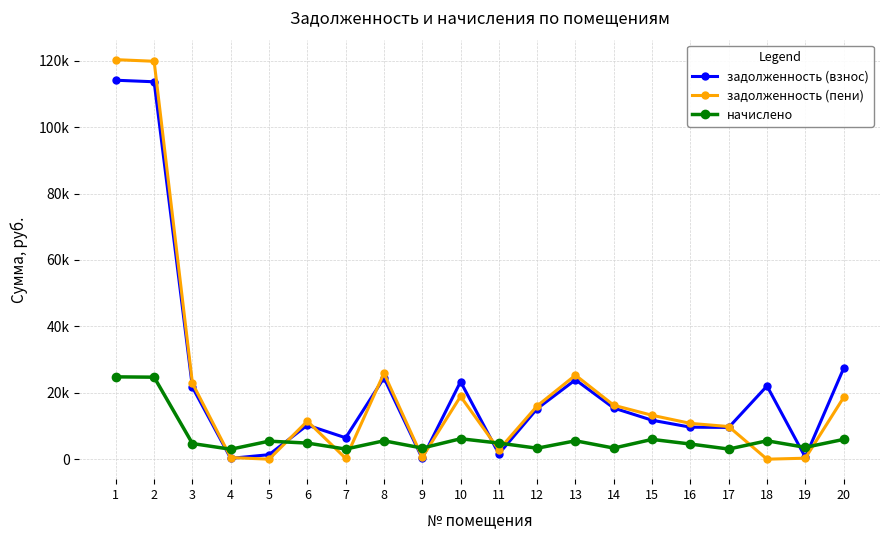

Reading left to right, what are all the values shown in this chart?

задолженность (взнос): 114119.7	113653.0	21682.4	249.6	1356.9	10253.6	6445.6	24493.7	269.6	23348.4	1618.2	15220.8	23915.7	15400.2	11728.9	9643.8	9562.4	22041.8	594.1	27333.2
задолженность (пени): 120318.7	119826.7	22860.2	499.2	0.0	11466.5	254.2	25878.2	557.7	18914.9	2831.1	16047.6	25300.2	16236.7	13218.7	10784.5	9828.4	0.0	297.1	18586.6
начислено: 24796.2	24694.8	4711.2	2995.2	5428.8	4851.6	3049.8	5538.0	3346.2	6154.2	4851.6	3307.2	5538.0	3346.2	5959.2	4563.0	3049.8	5538.0	3564.6	5959.2